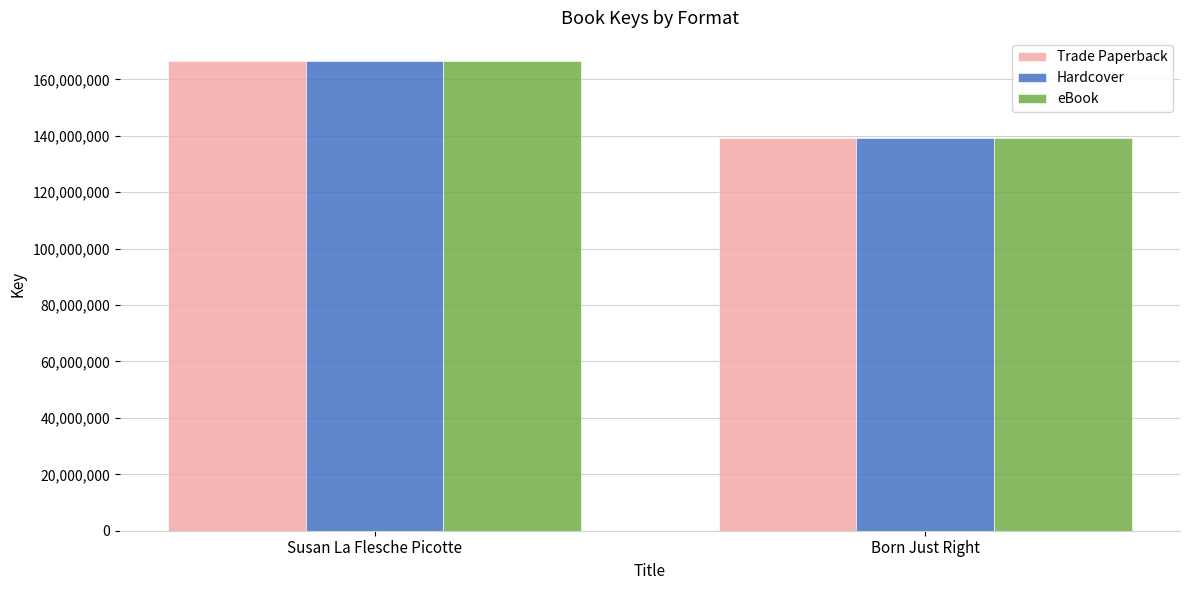

At which category is the sum across all series the highest?

Susan La Flesche Picotte